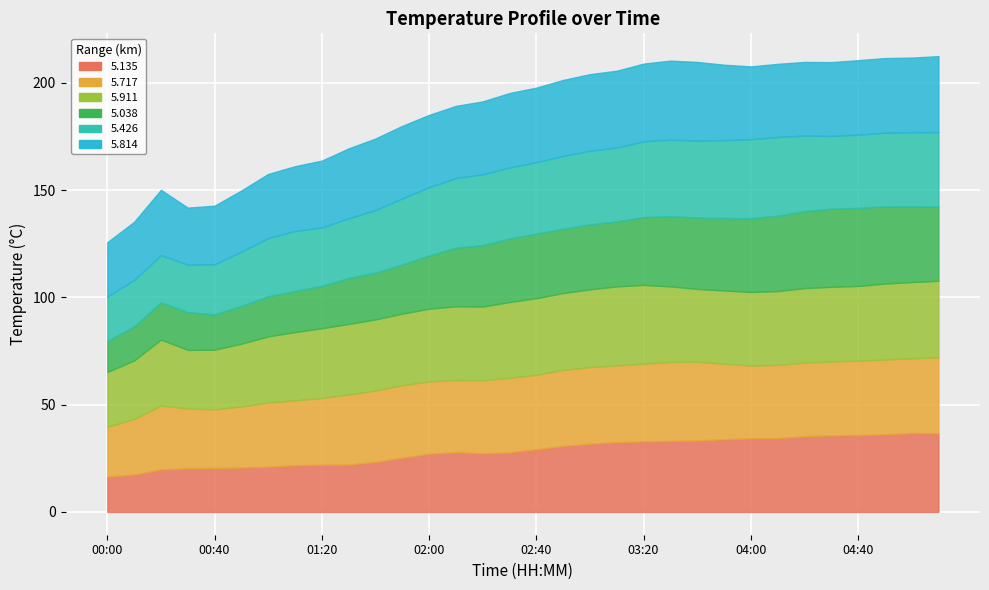

Which has a higher value, 00:00 or 03:50?

03:50